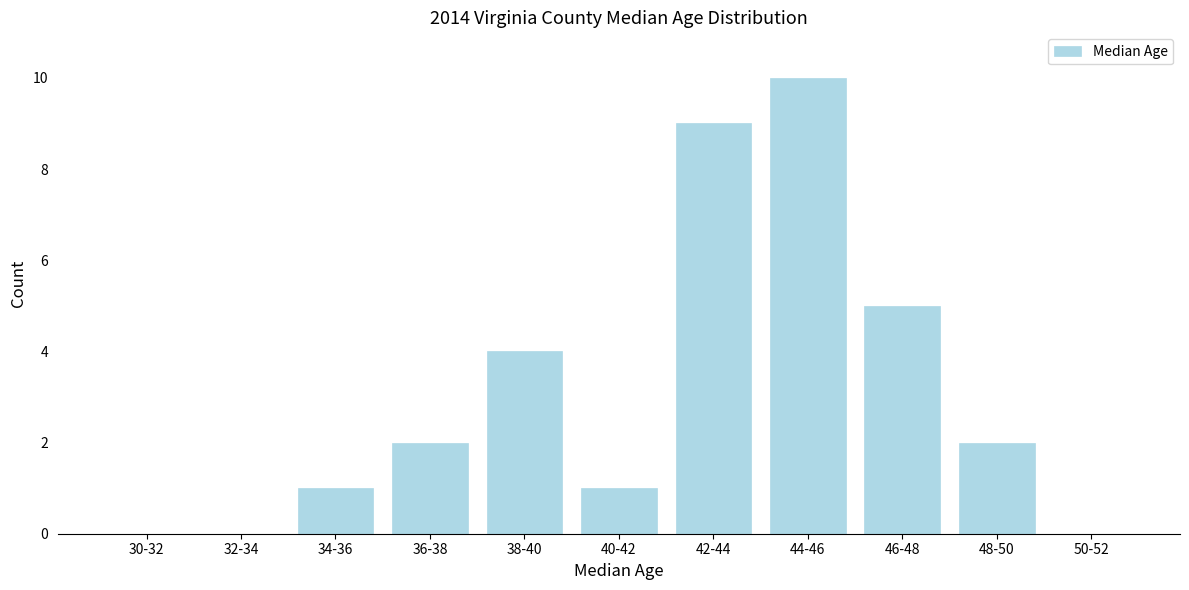

Reading left to right, list all the values displayed in this chart.

30-32=0	32-34=0	34-36=1	36-38=2	38-40=4	40-42=1	42-44=9	44-46=10	46-48=5	48-50=2	50-52=0